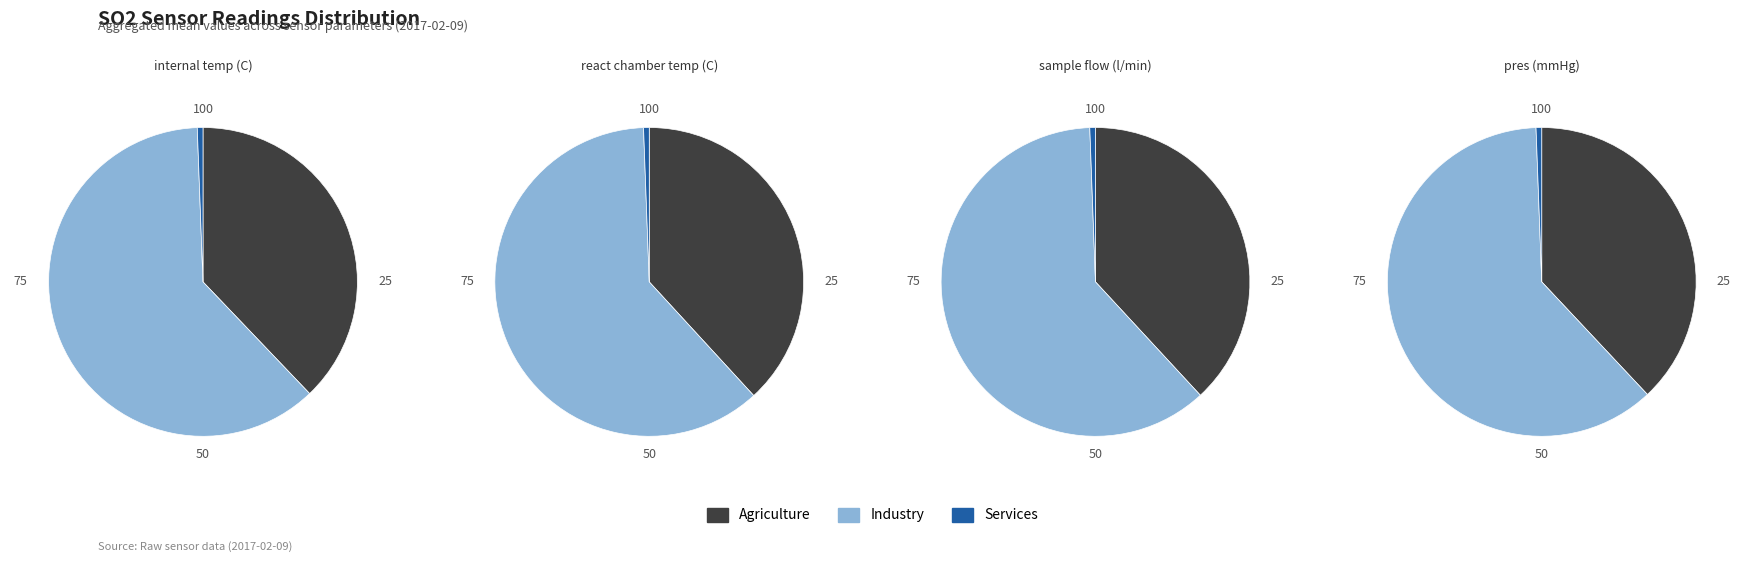

To the nearest percent, what percentage of the pie is internal temp (C)?

25%